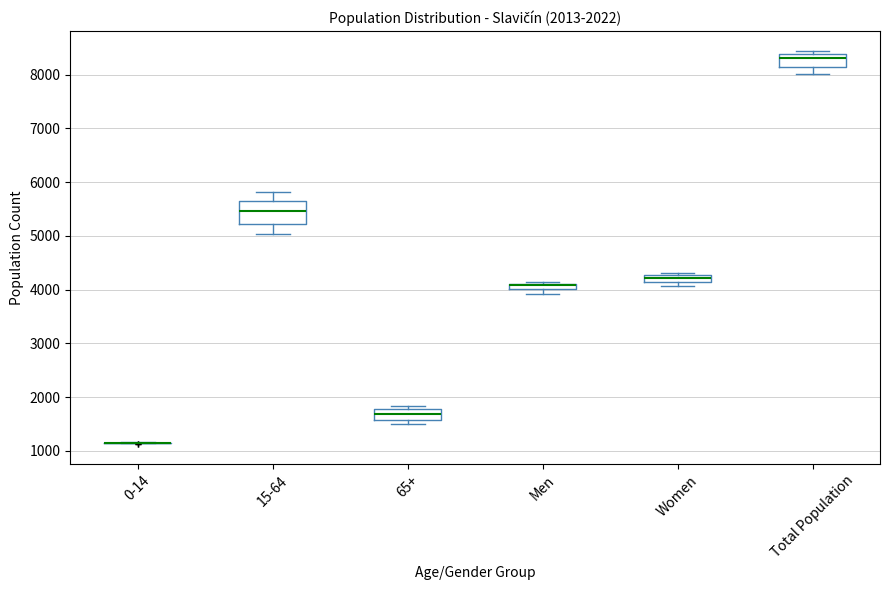

Which box is the tallest, from its lower edge to its upper edge?

15-64